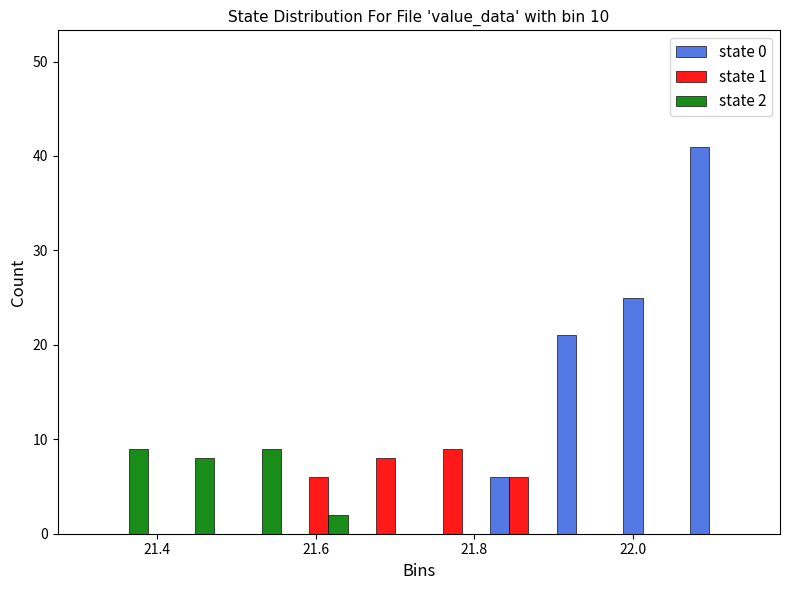

In the state 1 series, which range on the x-axis has the tallest bar?

21.730 to 21.814